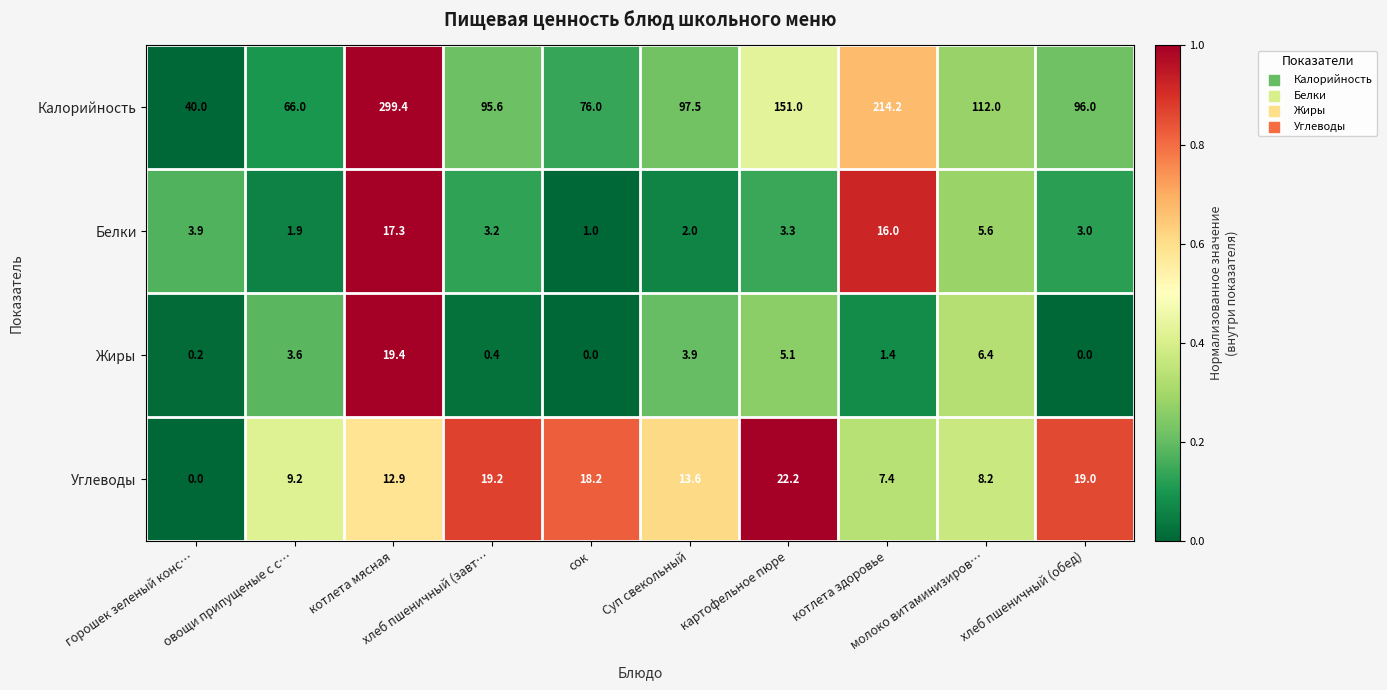

Count the number of categories in the chart.

10